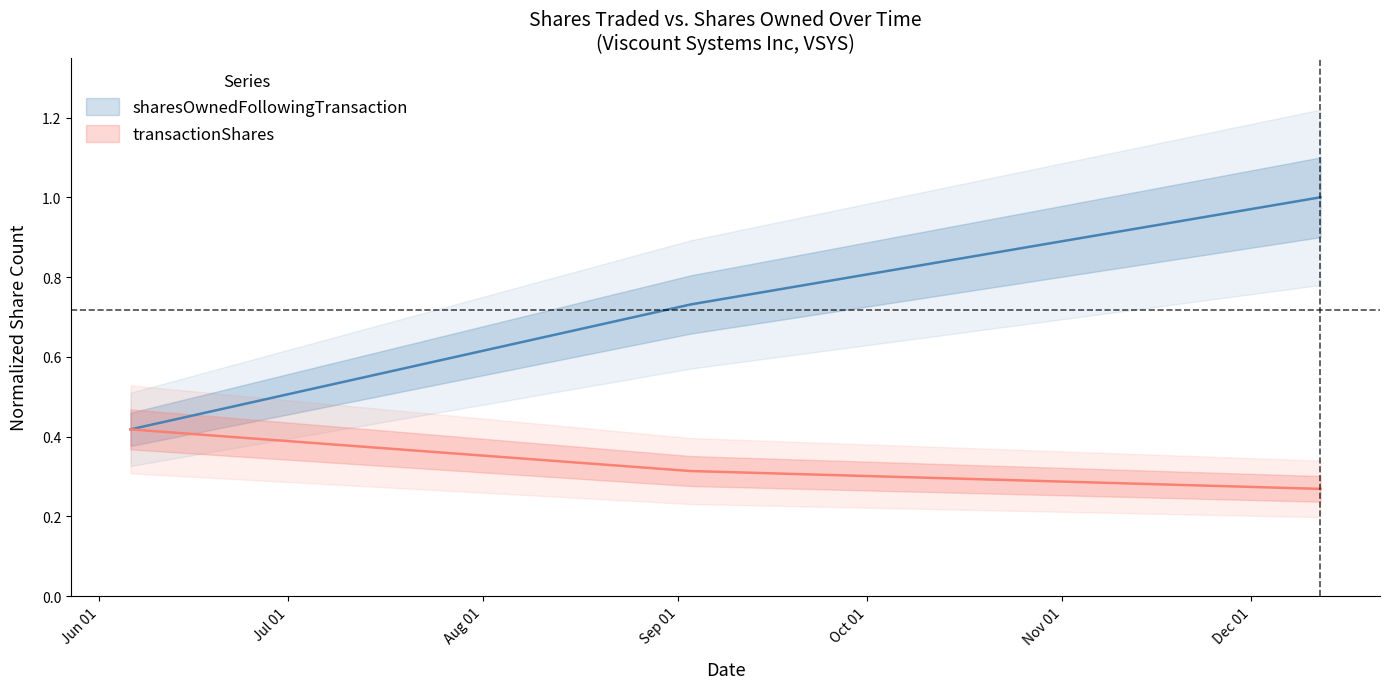

Reading left to right, what are all the values shown in this chart?

transactionShares: 2014-06-06=0.4	2014-09-03=0.3	2014-12-12=0.3
sharesOwnedFollowingTransaction: 2014-06-06=0.4	2014-09-03=0.7	2014-12-12=1.0